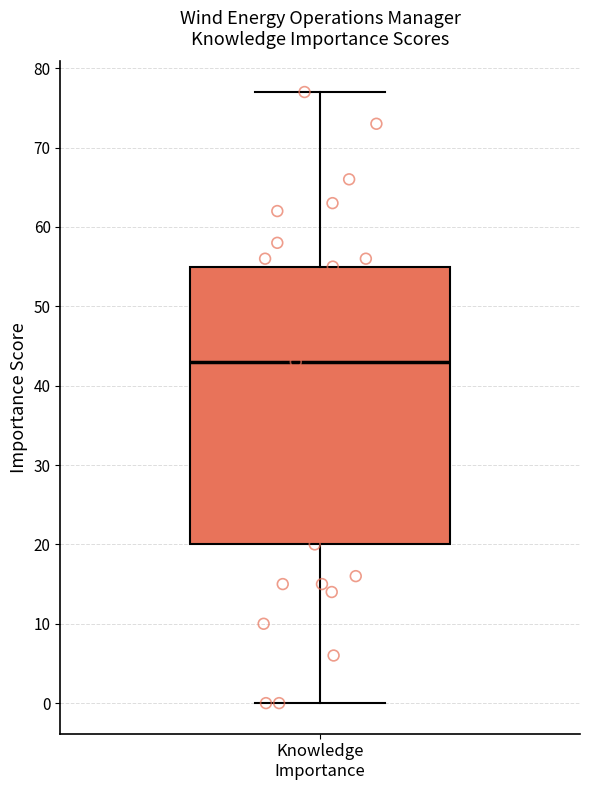

Read this box plot against the y-axis: the position of the median line, the range covered by the box, and the ends of both whiskers. The values are not printed on the chart, so give them approximately, as read against the axis.

median 43, box 20 to 55, whiskers 0 to 77